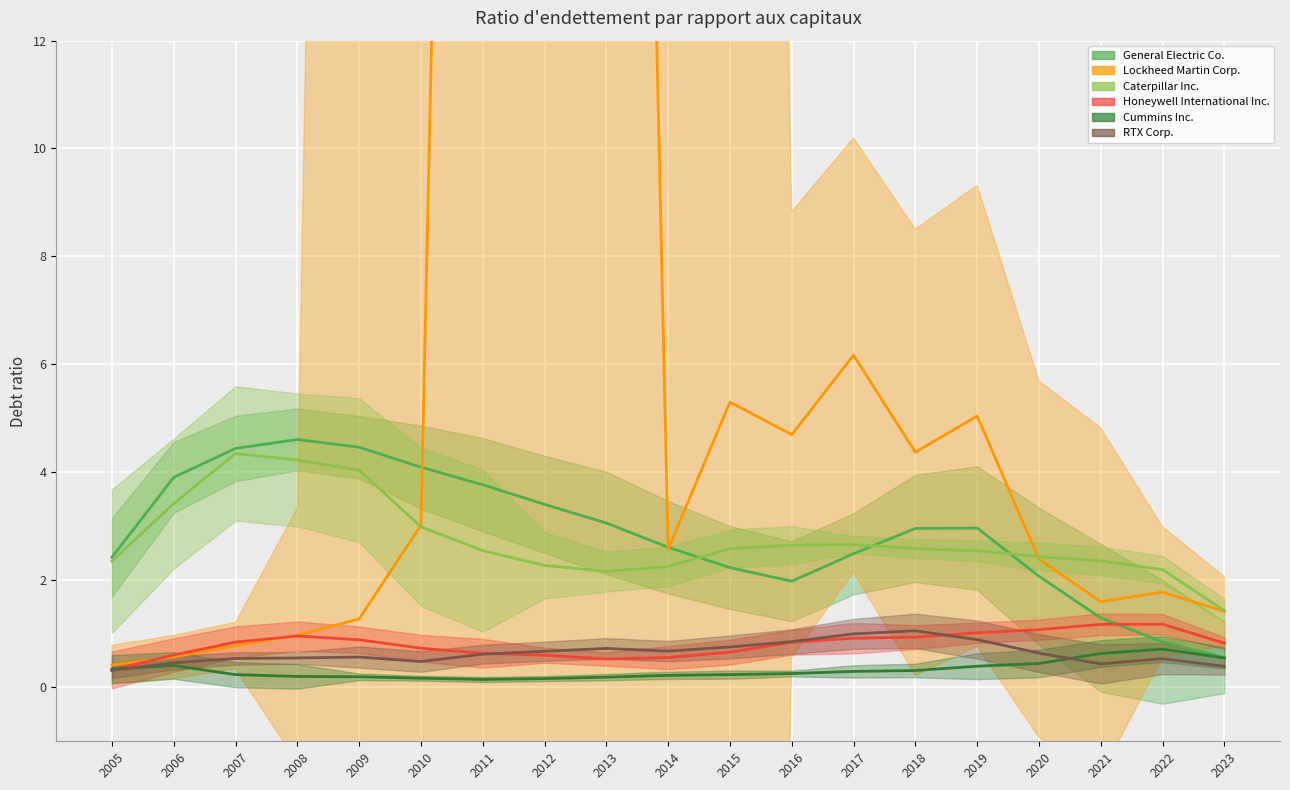

What is the difference between the Caterpillar Inc. values at 2023 and 2016?

1.2